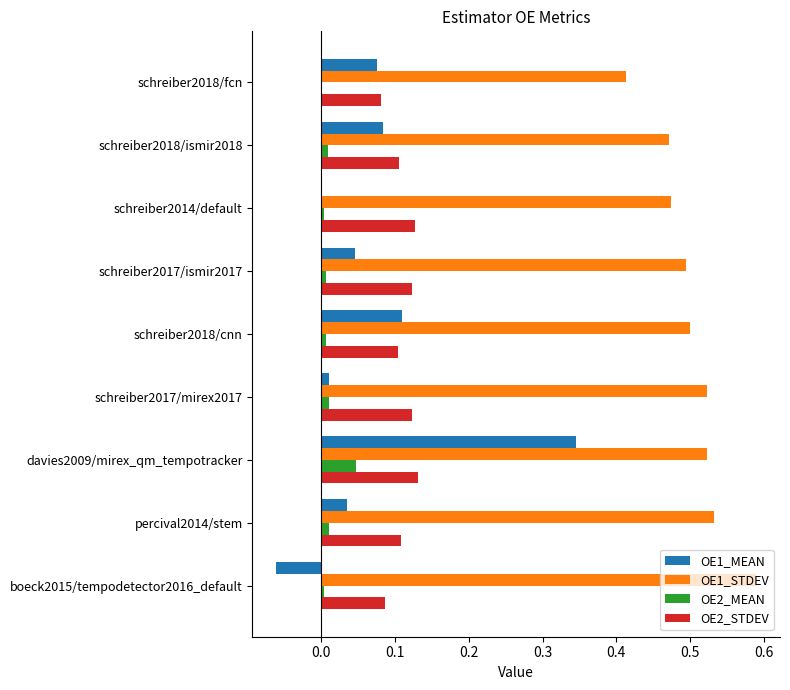

True or false: OE1_STDEV has a value of 0.7 at schreiber2018/ismir2018.

False